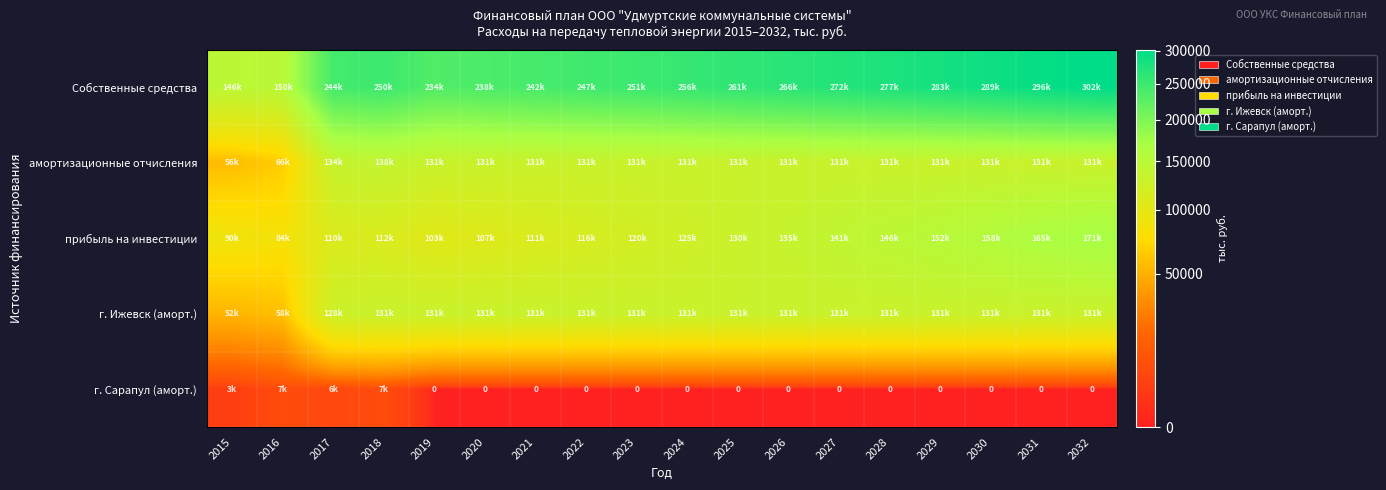

What is the difference between the maximum and second lowest values in the прибыль на инвестиции series?

80768.6